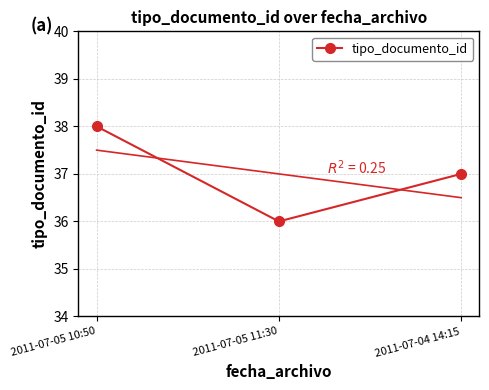

List the labels in order of value, largest first.

2011-07-05 10:50, 2011-07-04 14:15, 2011-07-05 11:30